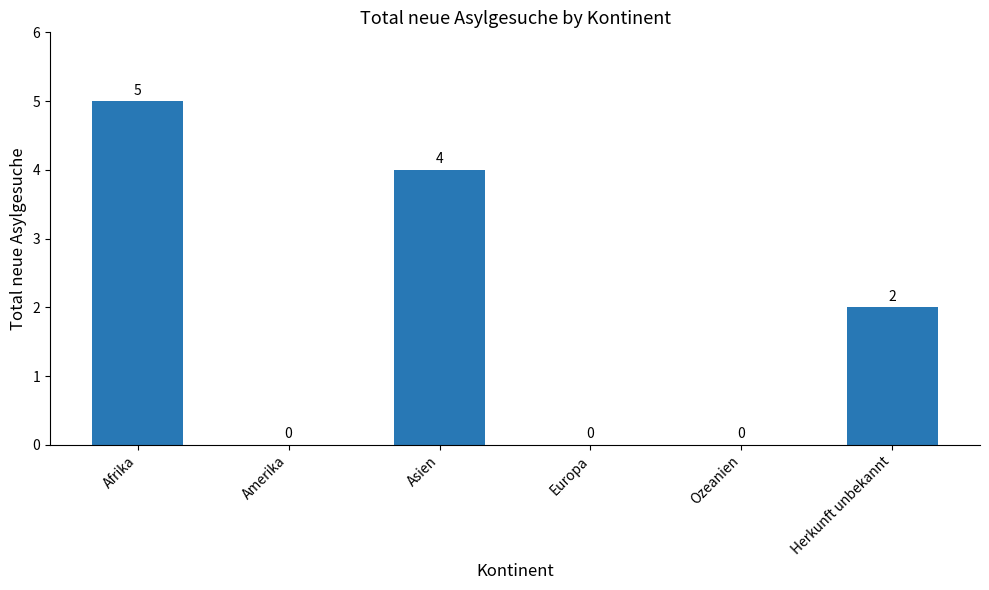

How many series are shown in this chart?

1